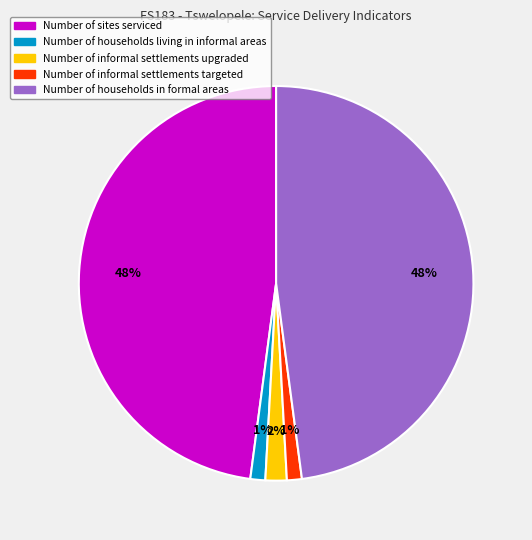

To the nearest percent, what is the difference between the largest and smallest slice percentages?

47%